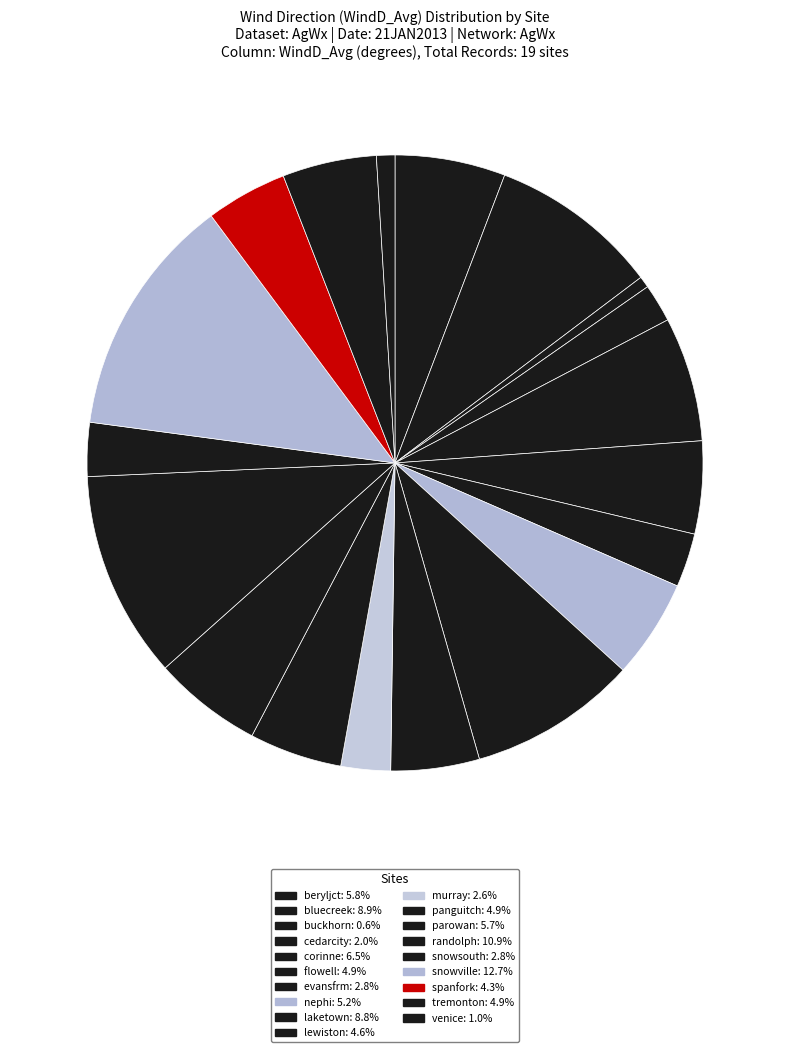

To the nearest percent, what percentage of the pie is laketown?

9%